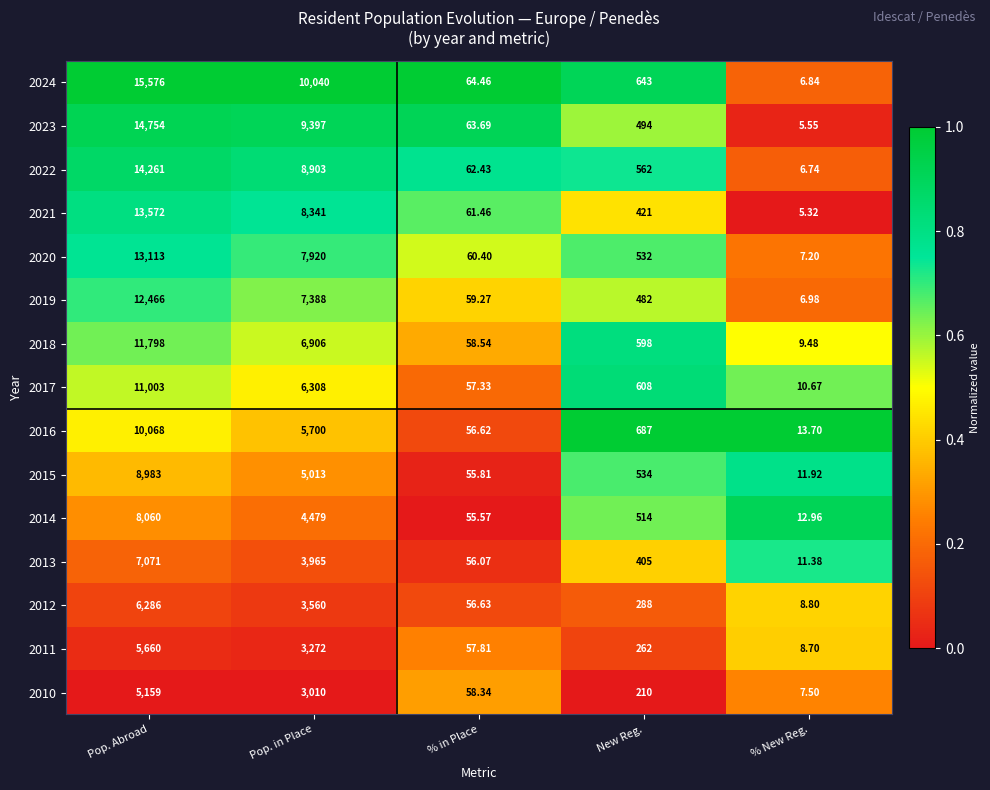

Where is 2022 nearest to the value 7133?

Pop. in Place